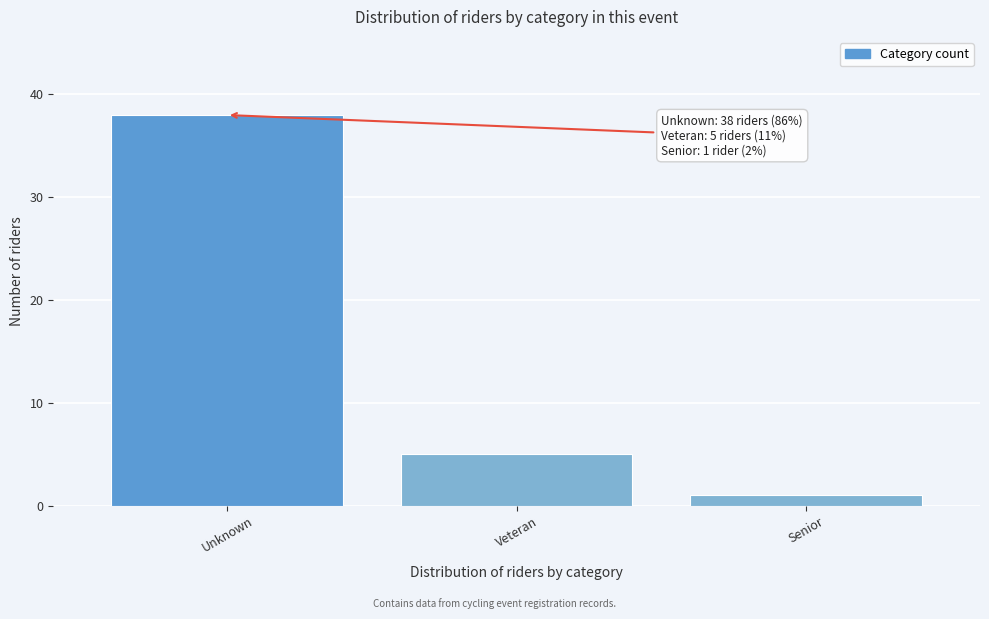

Reading right to left, extract all data points from this chart.

1	5	38